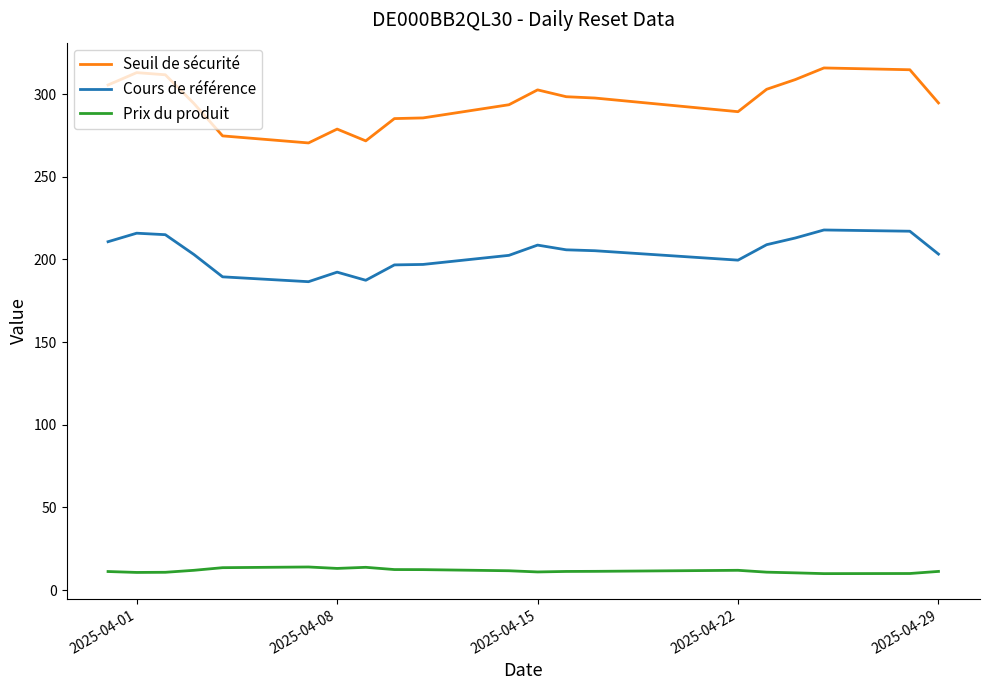

Which series has the largest total across all categories?

Seuil de sécurité